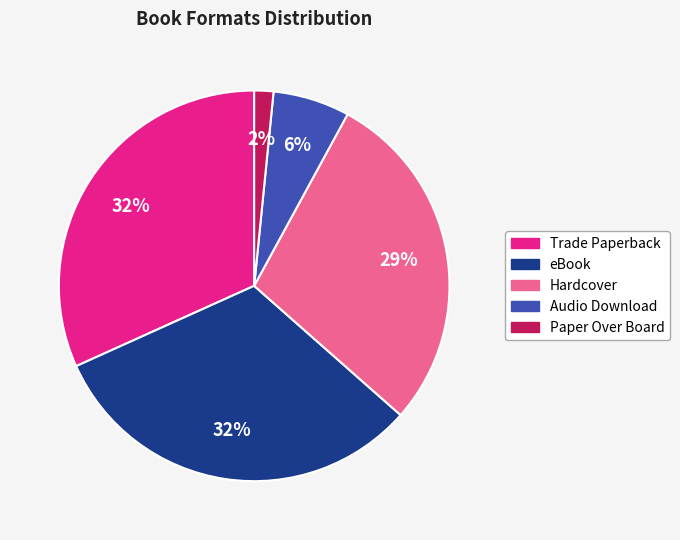

Which slice is the smallest?

Paper Over Board